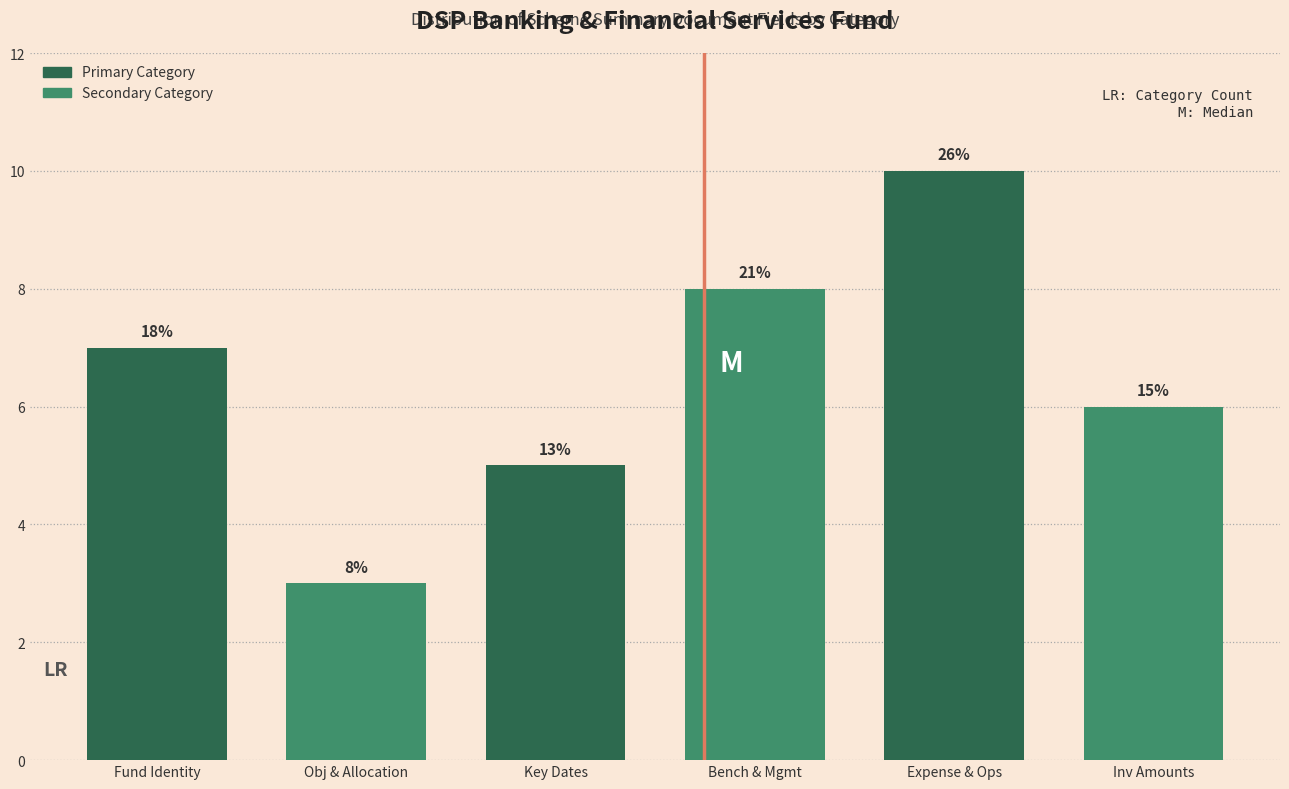

How many bars are there in total?

6